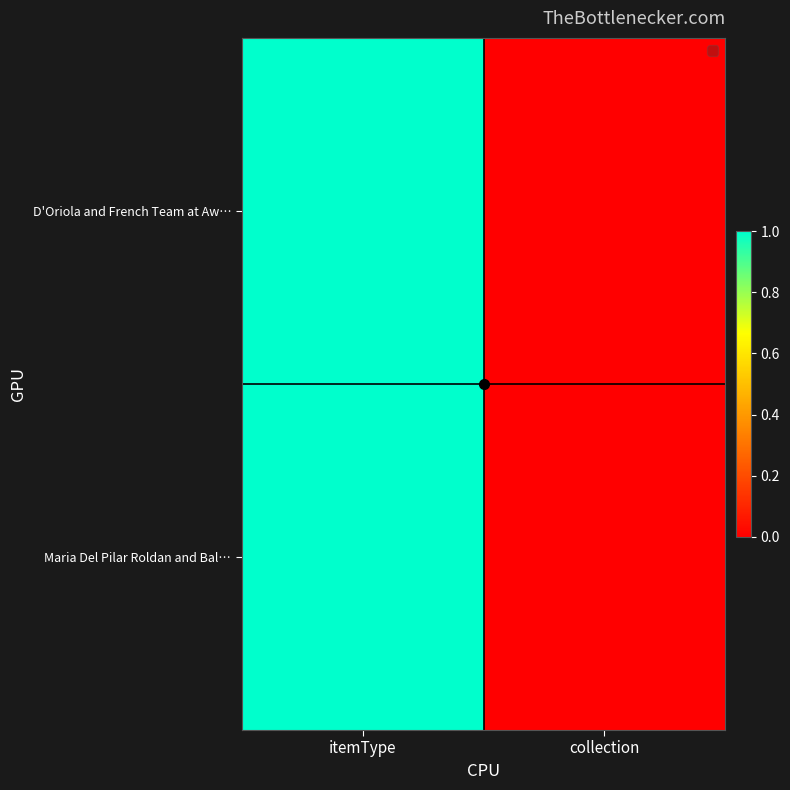

At which category is the sum across all series the highest?

itemType